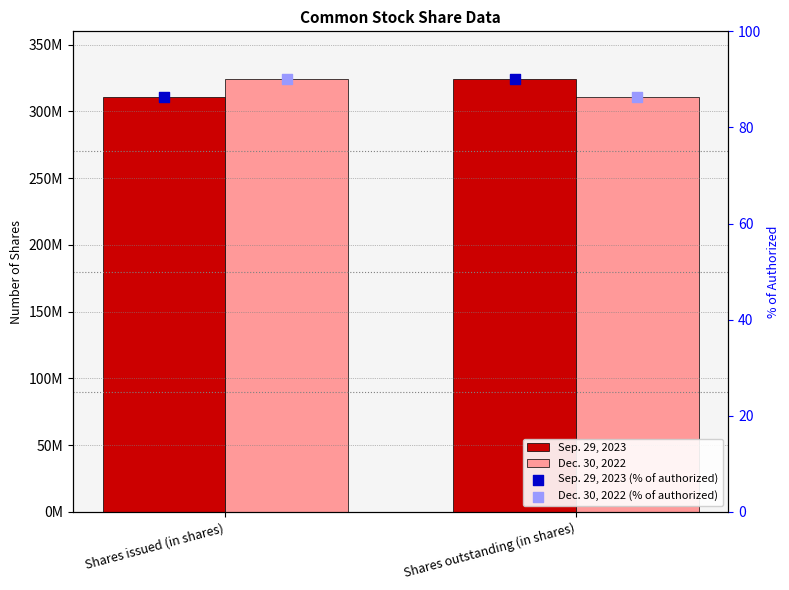

What are all the series names shown in the legend?

Sep. 29, 2023, Dec. 30, 2022, Sep. 29, 2023 (% of authorized), Dec. 30, 2022 (% of authorized)